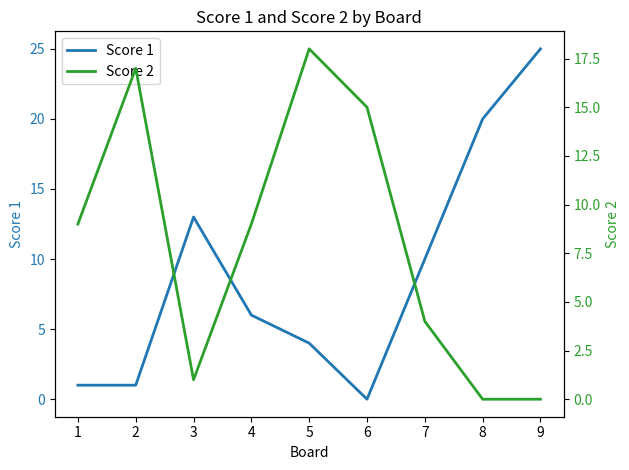

What are all the series names shown in the legend?

Score 1, Score 2